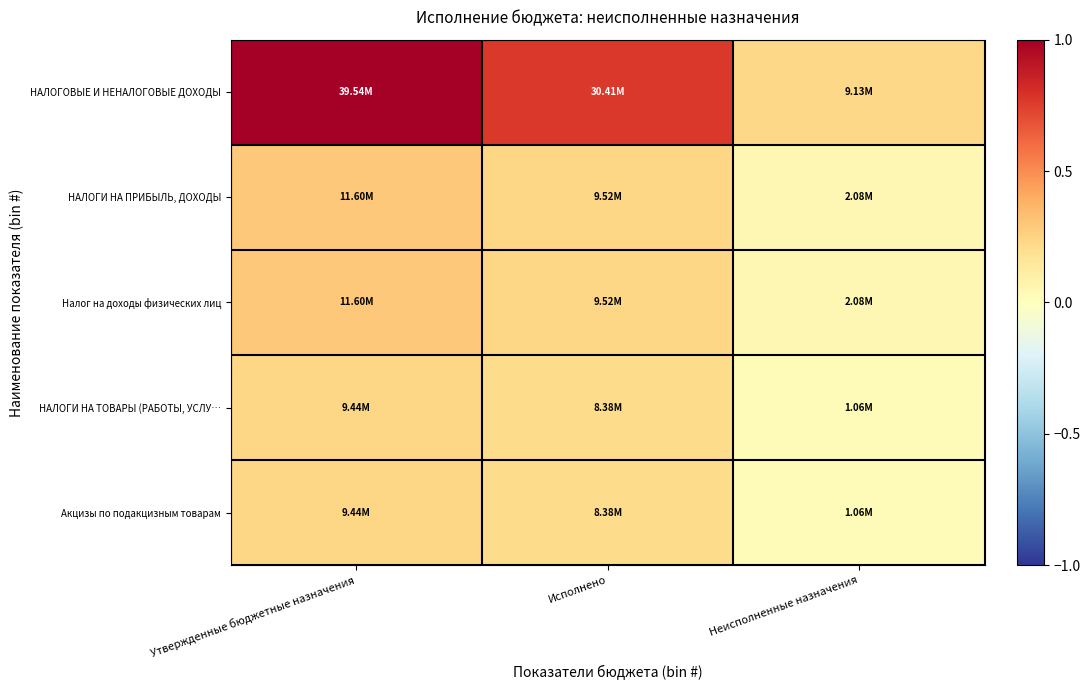

At how many categories does at least one series exceed 0?

3